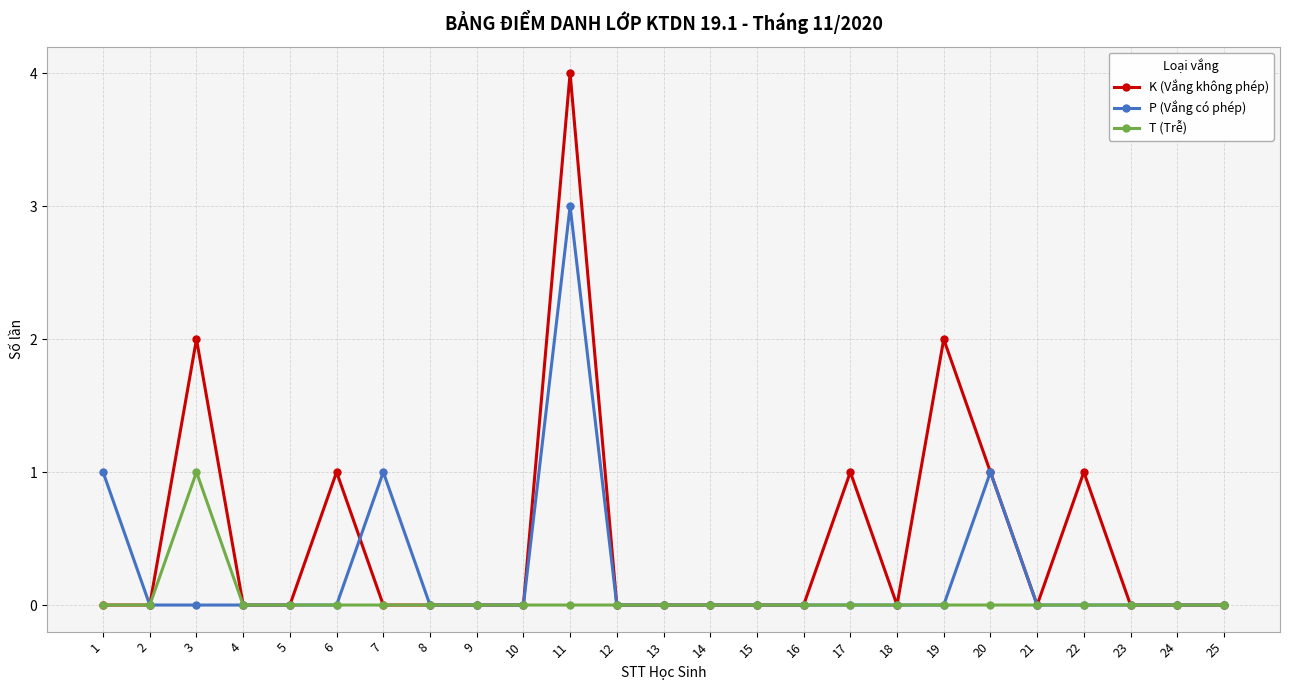

How many T (Trễ) values are between 0 and 1?

25